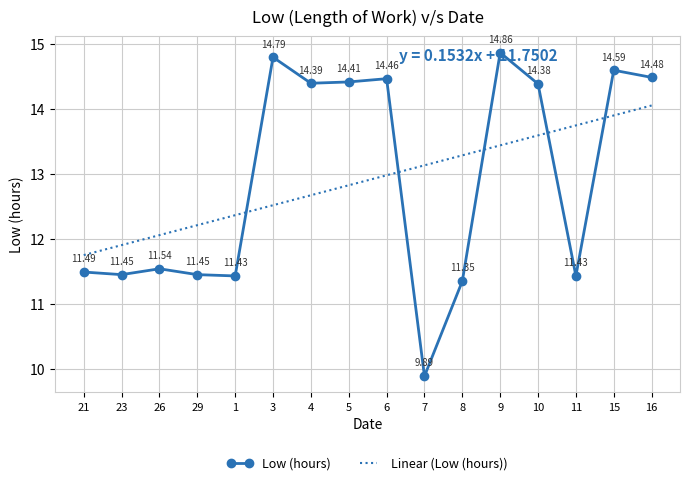

Reading right to left, transcribe all the data shown in this chart.

16=14.5	15=14.6	11=11.4	10=14.4	9=14.9	8=11.3	7=9.9	6=14.5	5=14.4	4=14.4	3=14.8	1=11.4	29=11.4	26=11.5	23=11.4	21=11.5